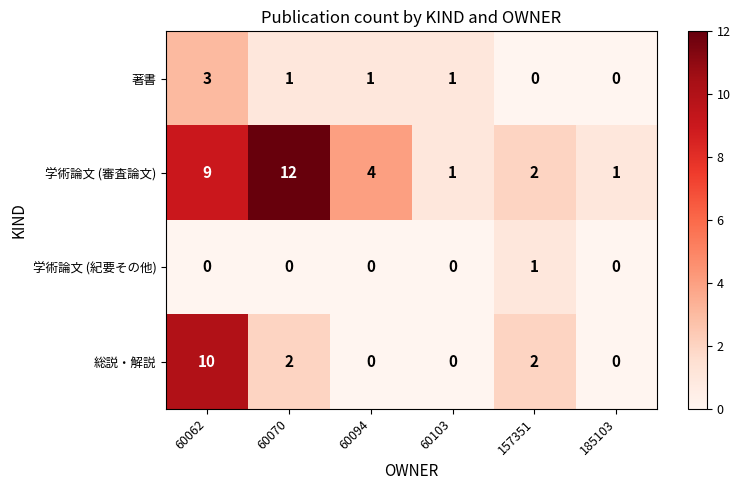

What is the sum of the 学術論文 (審査論文) values at 157351 and 60094?

6